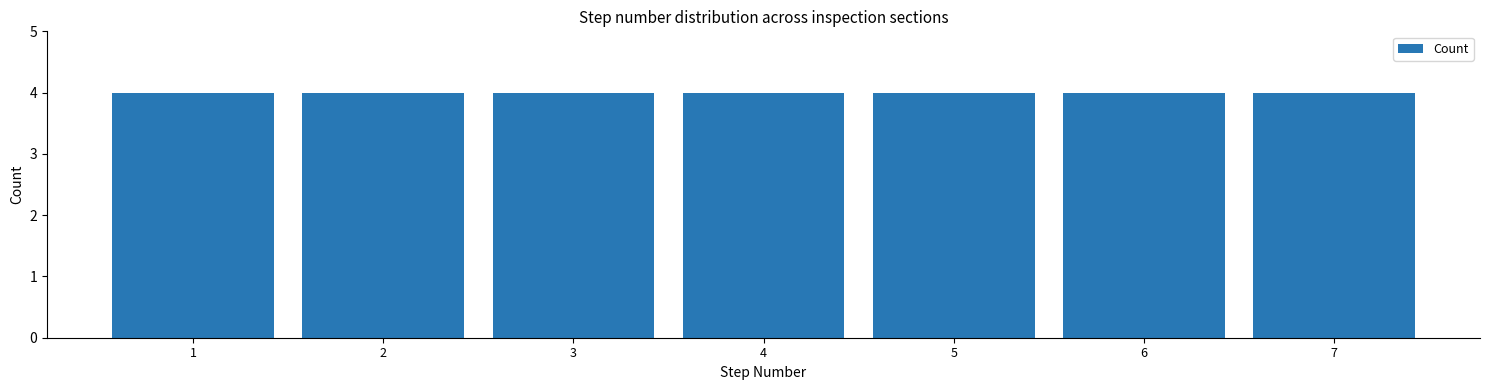

Reading left to right, transcribe this chart: for each bar, give the range it covers on the x-axis and its height. The values are not printed on the chart, so give them approximately, as read against the axis.

0.5 to 1.5: 4
1.5 to 2.5: 4
2.5 to 3.5: 4
3.5 to 4.5: 4
4.5 to 5.5: 4
5.5 to 6.5: 4
6.5 to 7.5: 4